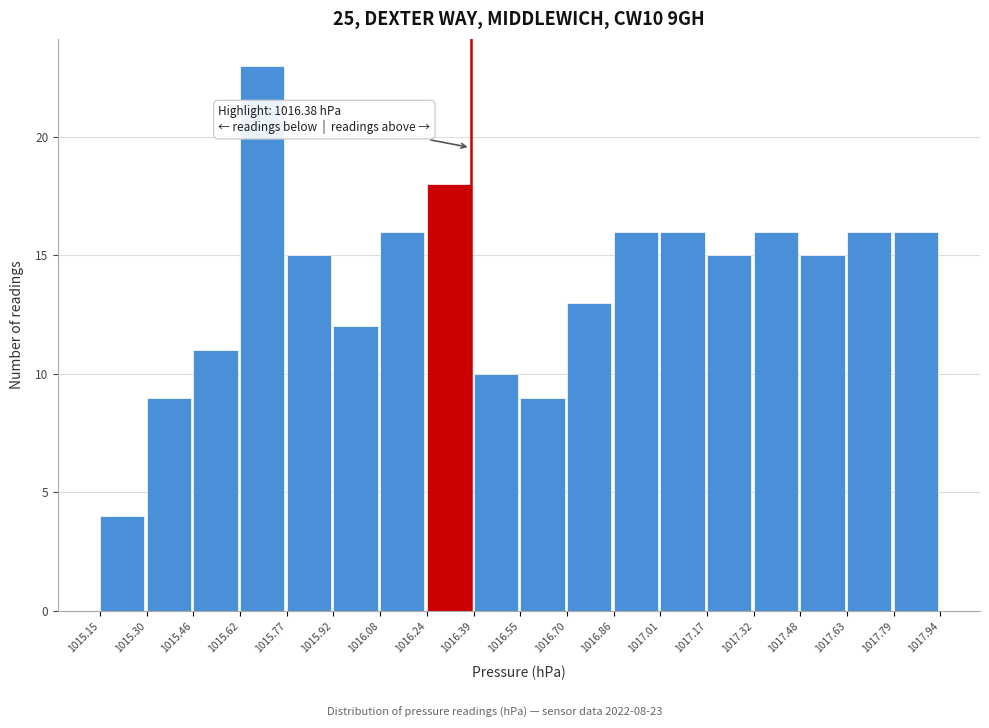

Over which range of the x-axis is the bar tallest?

1015.62 to 1015.77